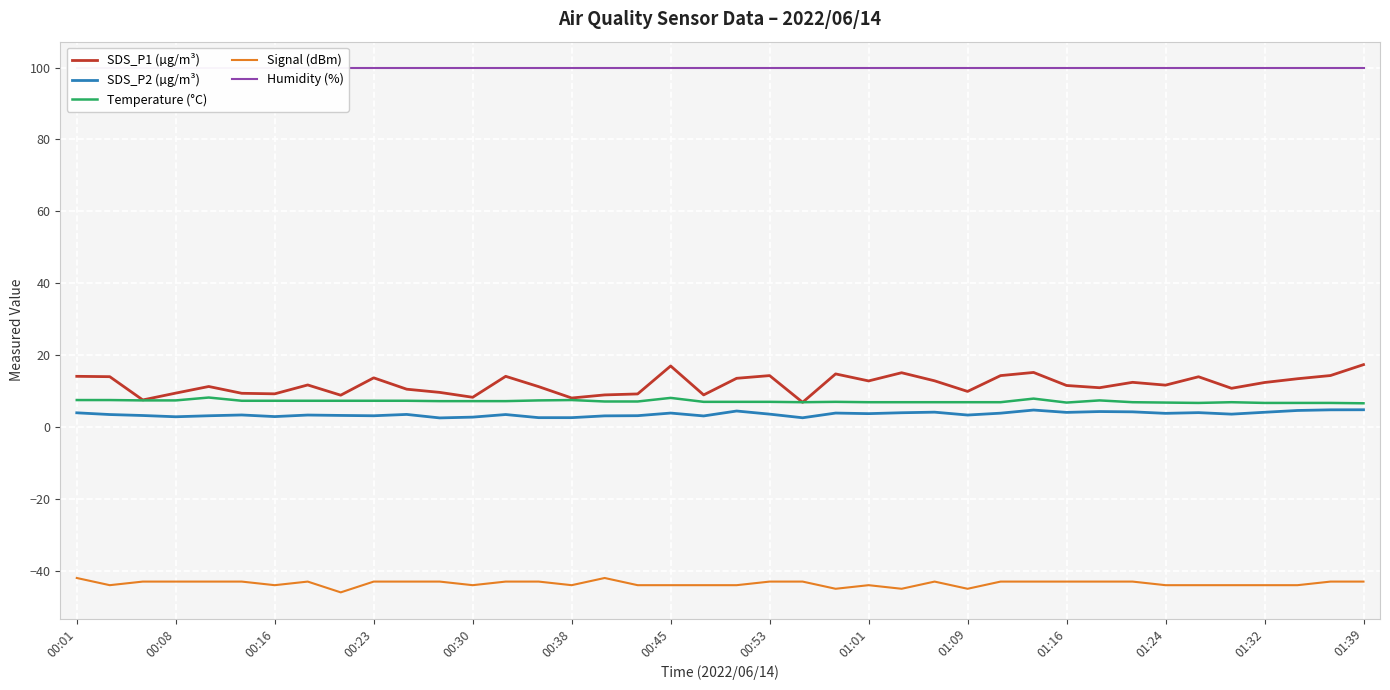

What is the average value of the SDS_P2 (µg/m³) series?

3.6